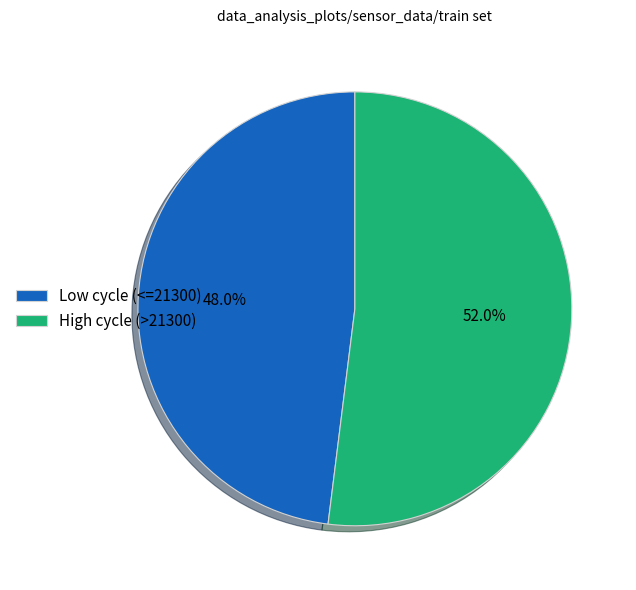

What is the largest slice in the pie chart?

High cycle (>21300)